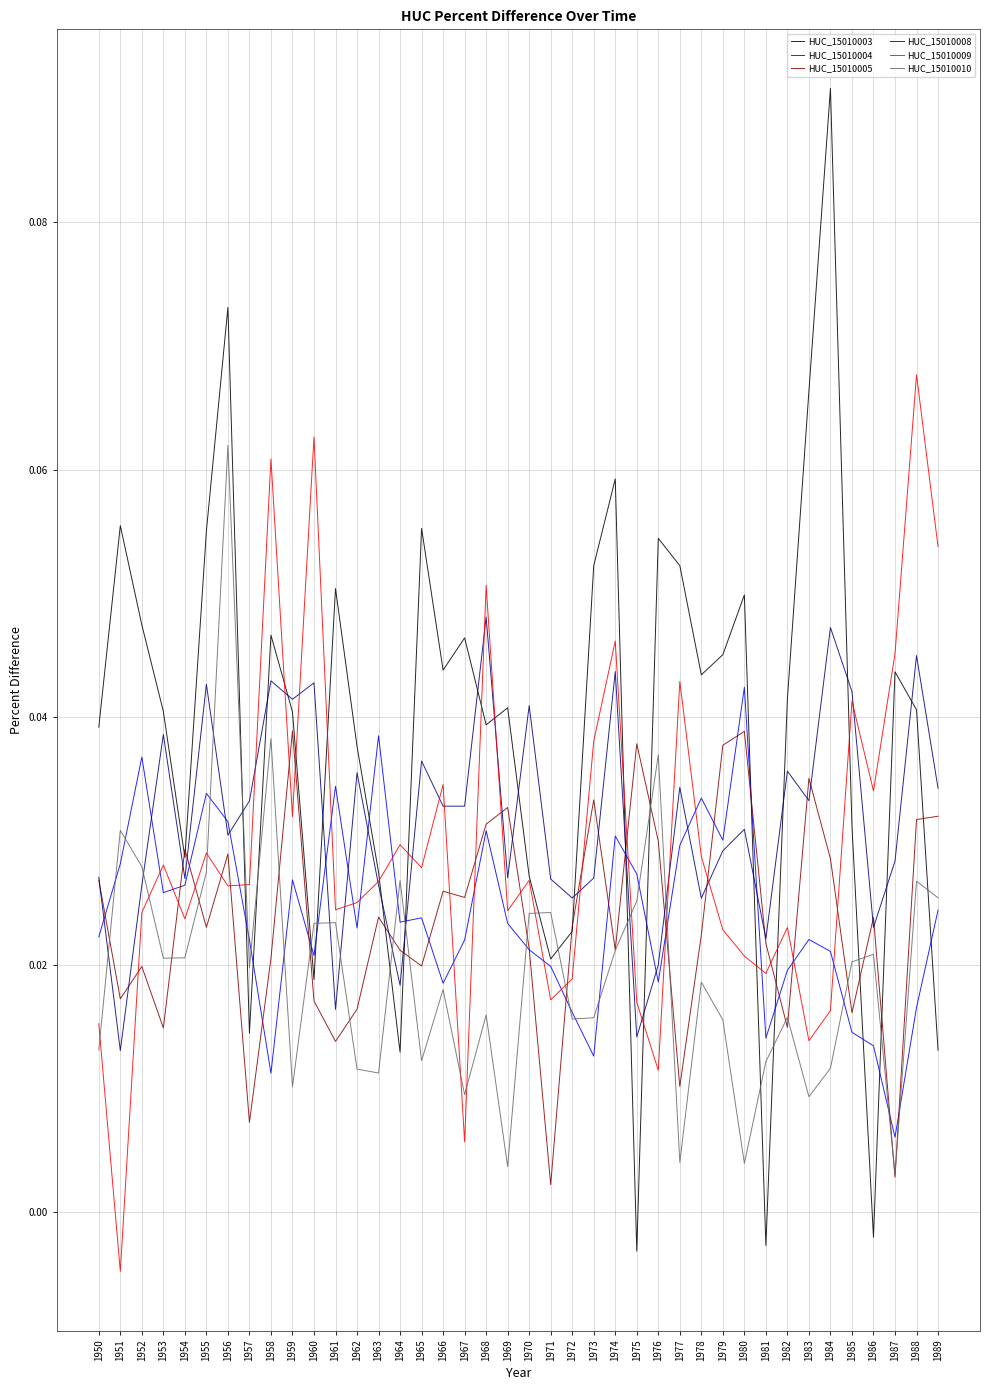

At which category does HUC_15010005 reach its first local valley?

1951